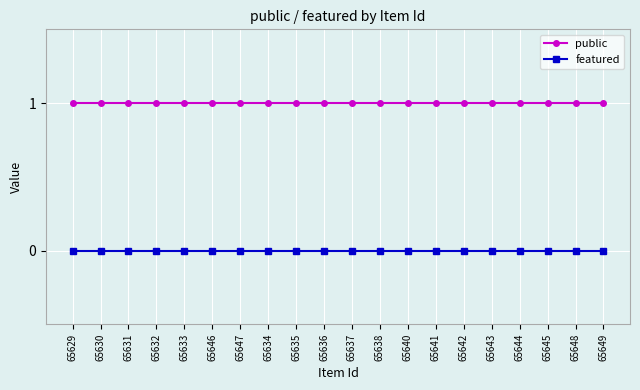

The value of public at 65634 is 1. True or false?

True